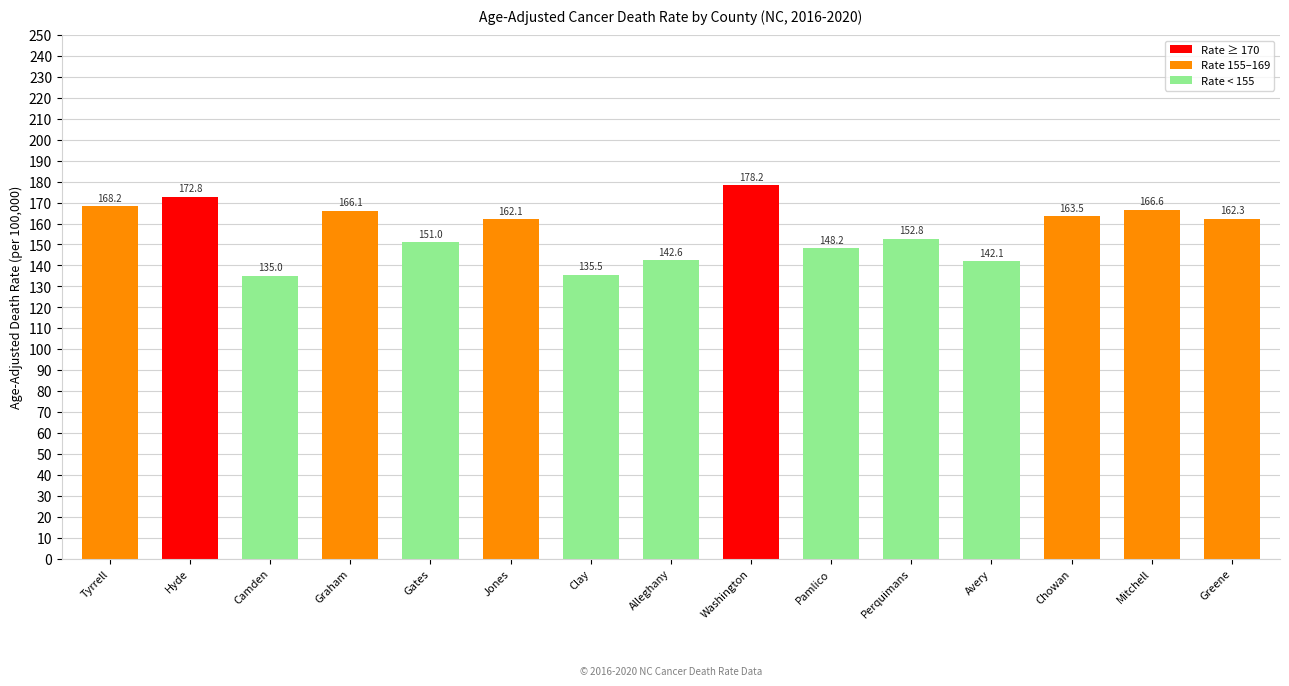

Does the chart contain any negative values?

No